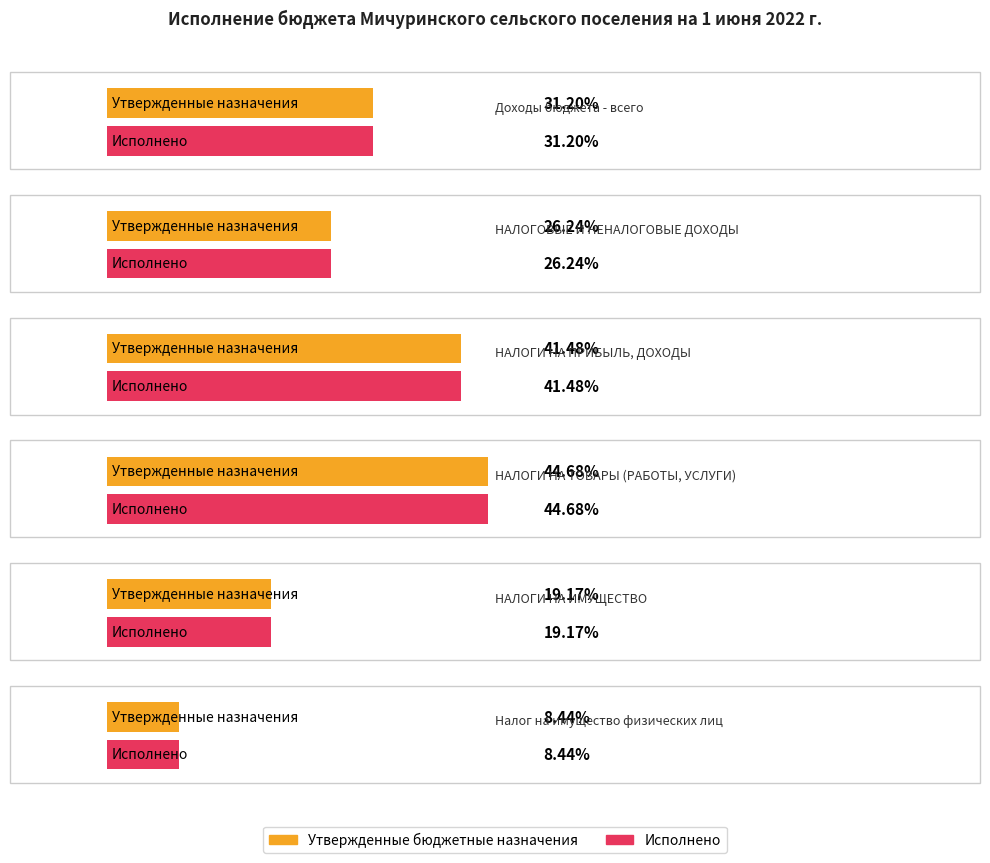

Which series changed the most between НАЛОГОВЫЕ И НЕНАЛОГОВЫЕ ДОХОДЫ and НАЛОГИ НА ПРИБЫЛЬ, ДОХОДЫ?

Утвержденные бюджетные назначения